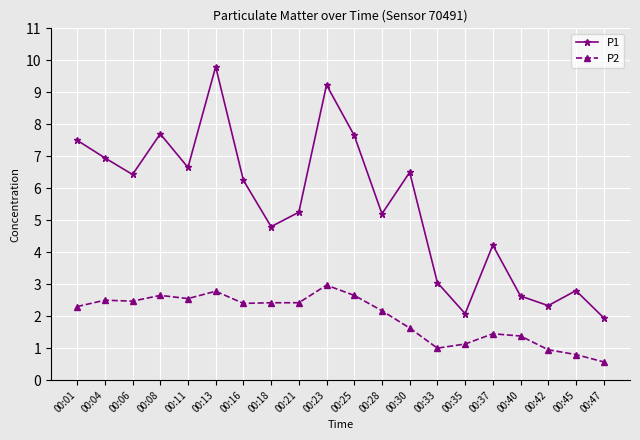

Which category has the lowest value across all series?

00:47